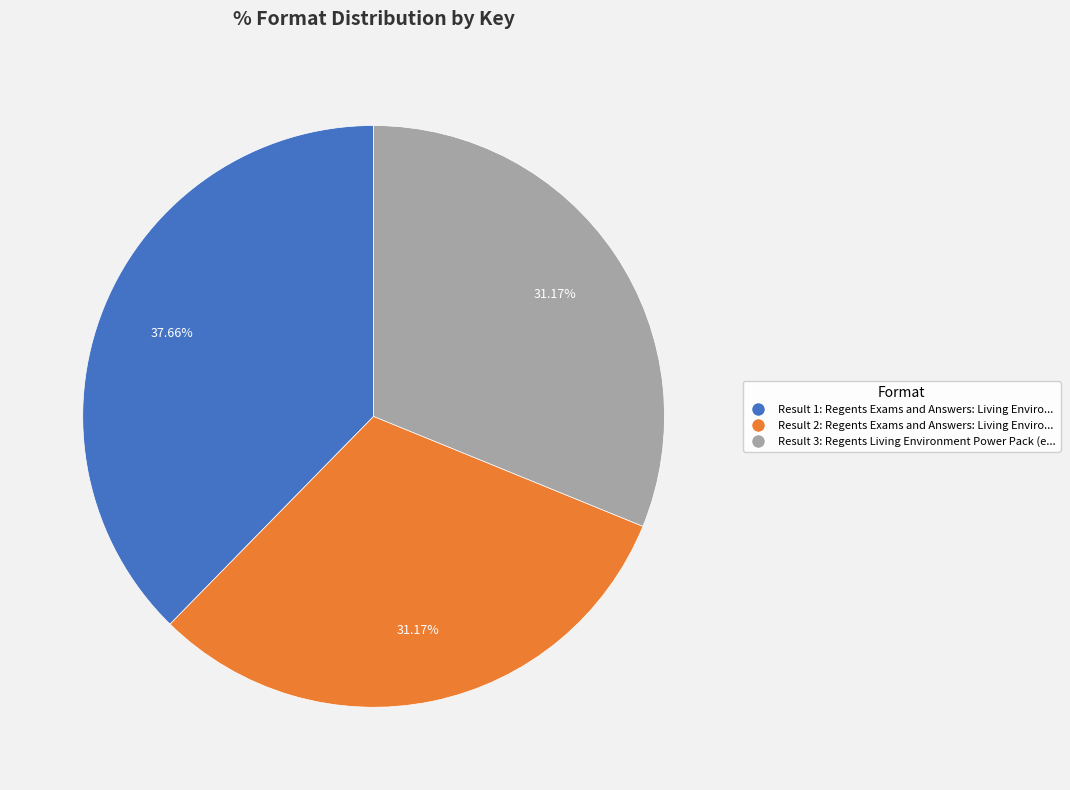

Is there any slice that represents more than half of the pie?

No